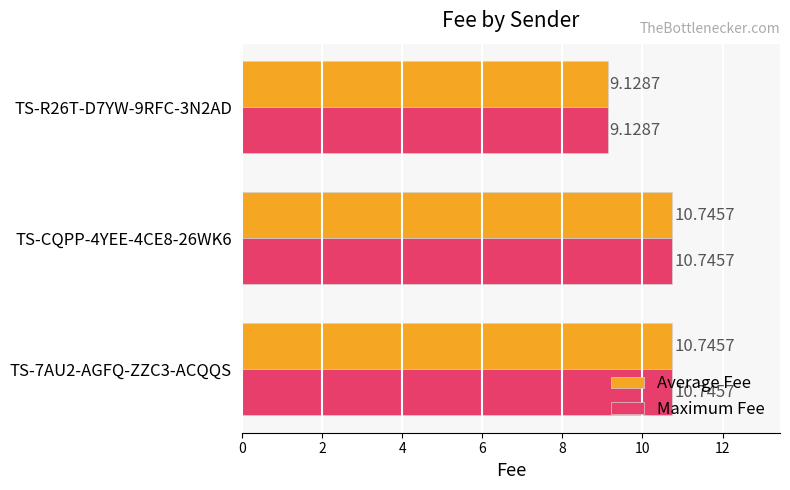

What is the sum of all Maximum Fee values?

30.6